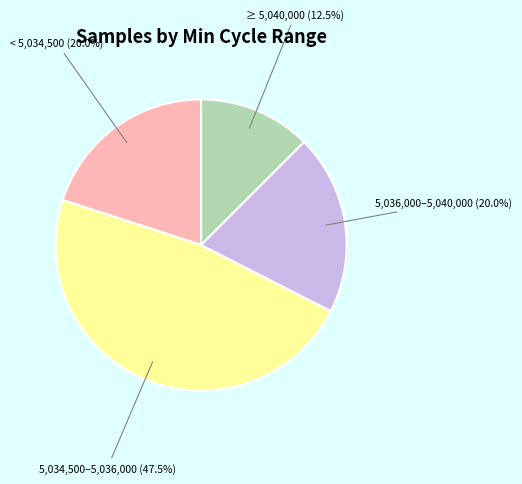

Approximately how many times larger is the value at 5,036,000–5,040,000 compared to < 5,034,500?

1.0